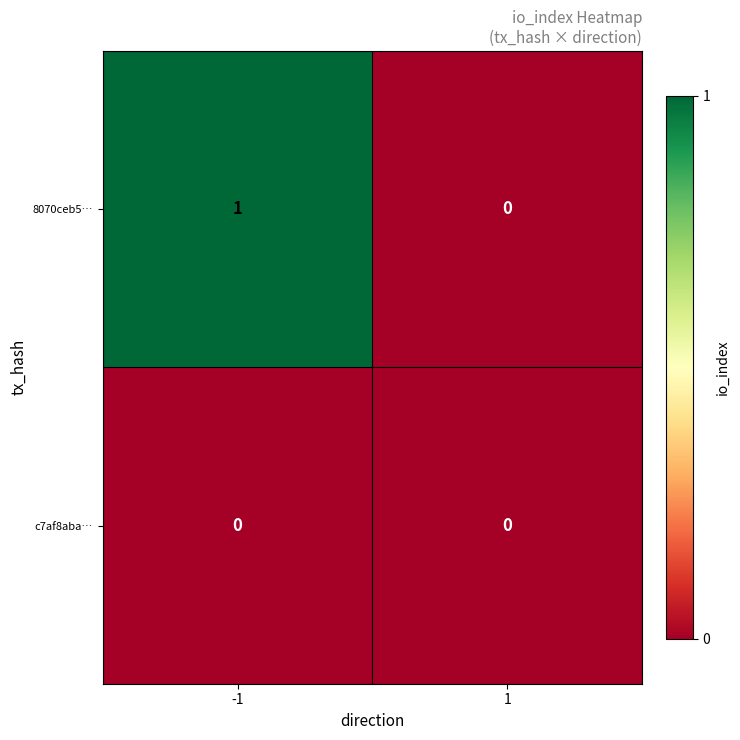

How many data points does each series have?

2